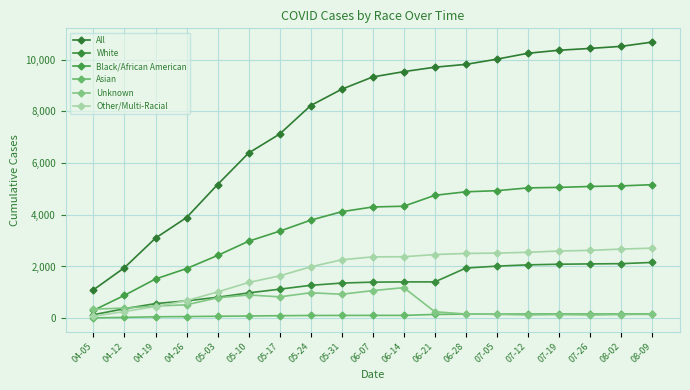

What is the label of the 10th point from the right?

06-07